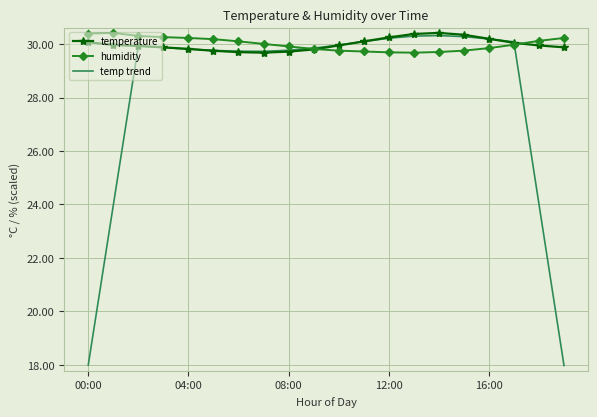

What is the highest value of the temp trend series?

30.3